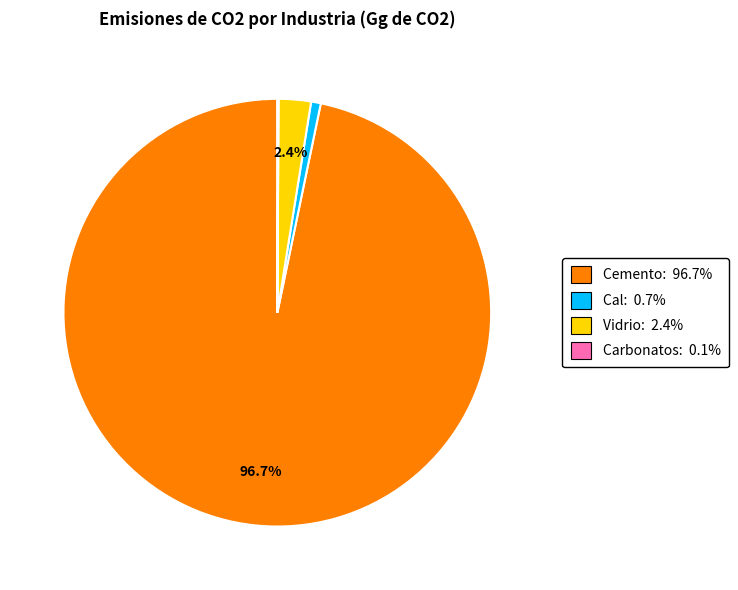

Combined, do Cemento: 96.7% and Vidrio: 2.4% account for over 50%?

Yes